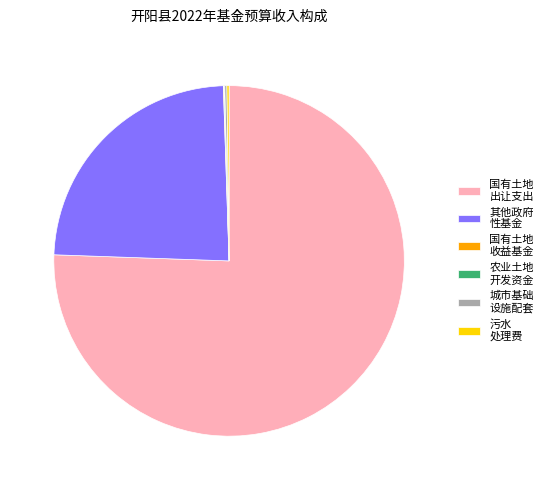

Which slice is the largest?

国有土地 出让支出